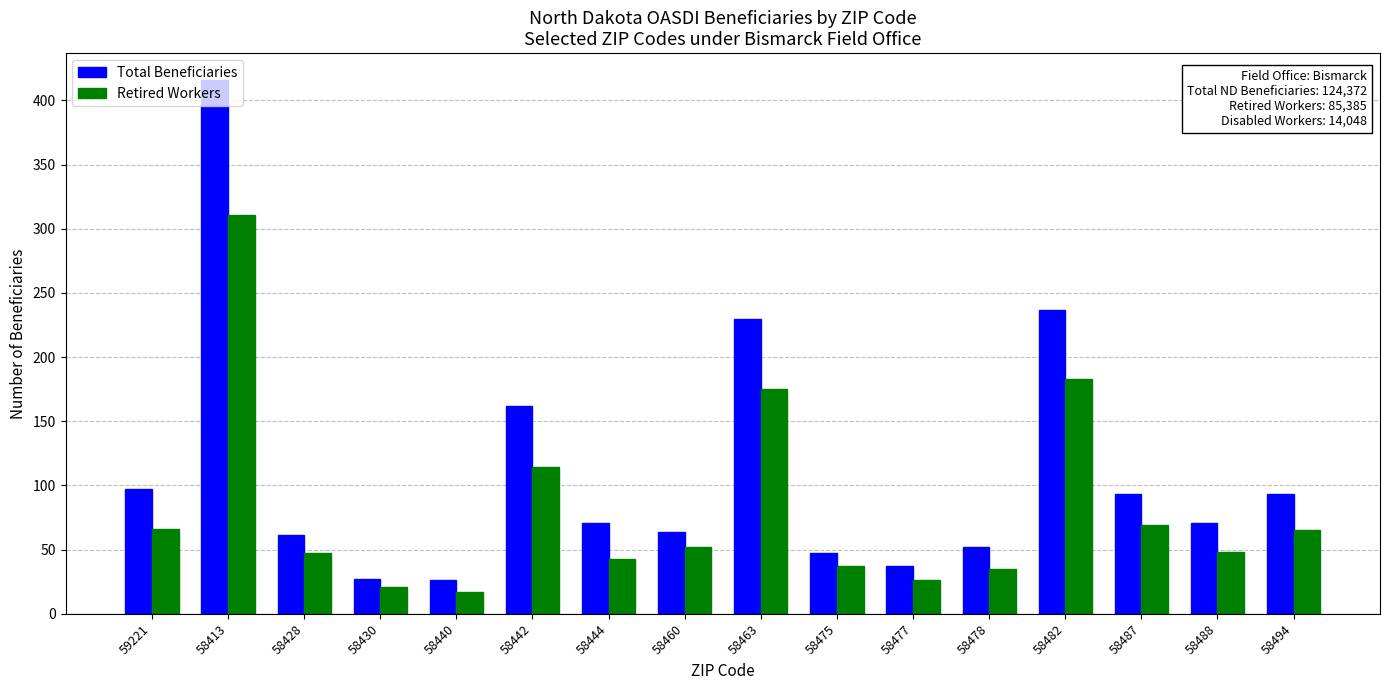

What is the sum of the Total Beneficiaries values at 58440 and 59221?

123